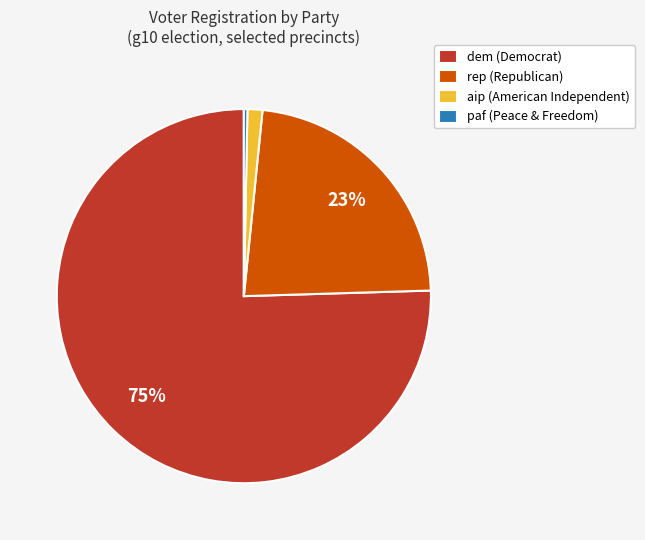

What is the smallest slice in the pie chart?

paf (Peace & Freedom)